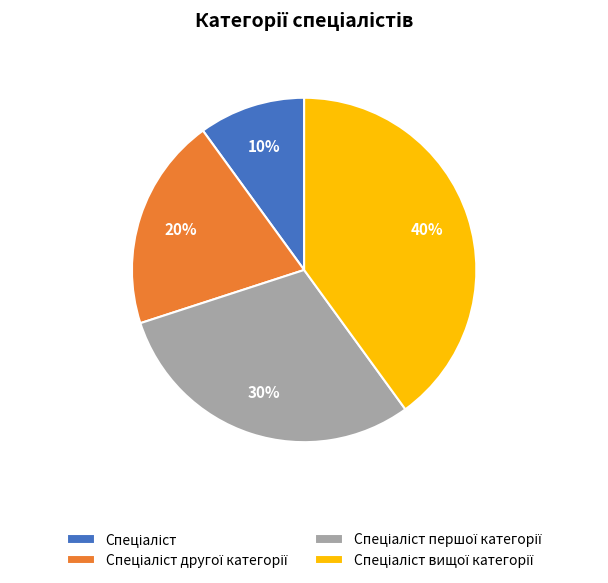

Is there a majority slice in this chart?

No